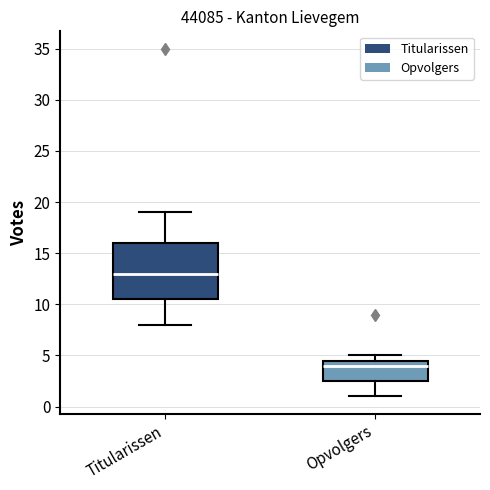

Comparing the boxes themselves (not the whiskers), which one is the tallest?

Titularissen